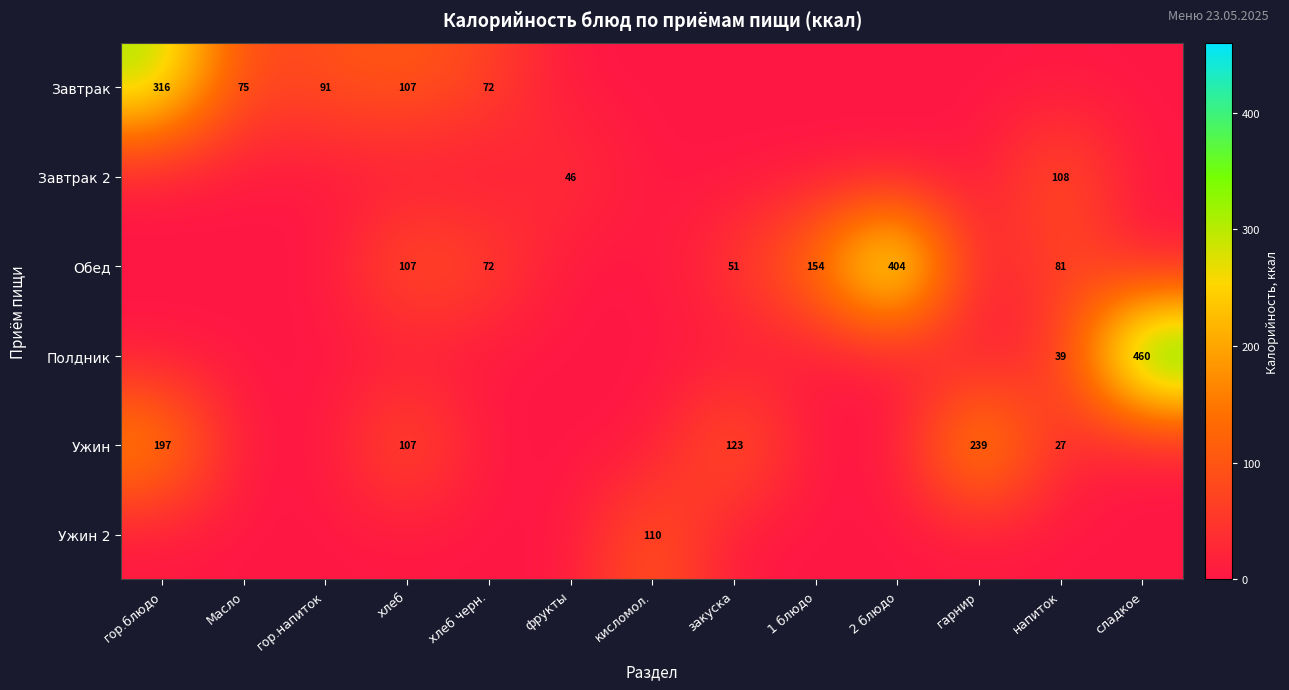

At how many categories does at least one series exceed 154?

4